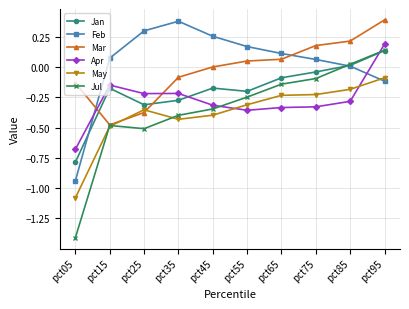

How many data points does each series have?

10